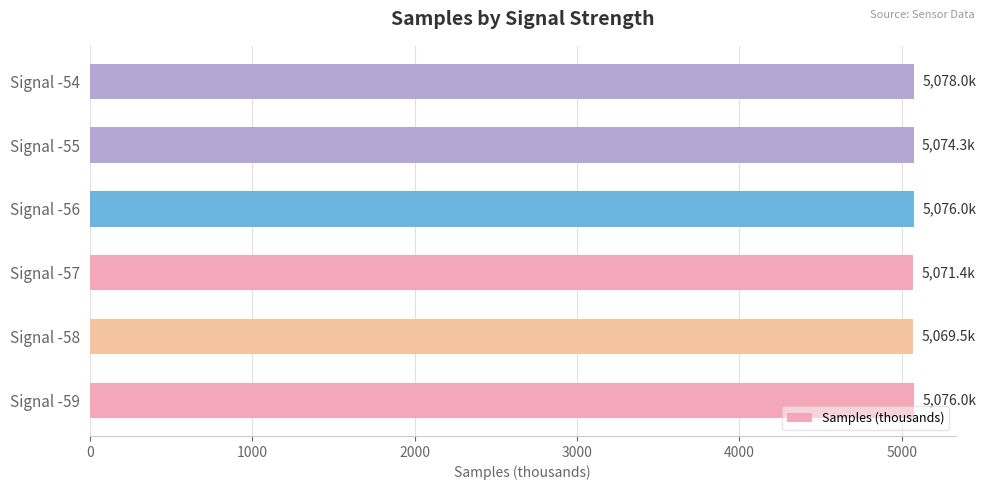

What is the average value?

5074.2